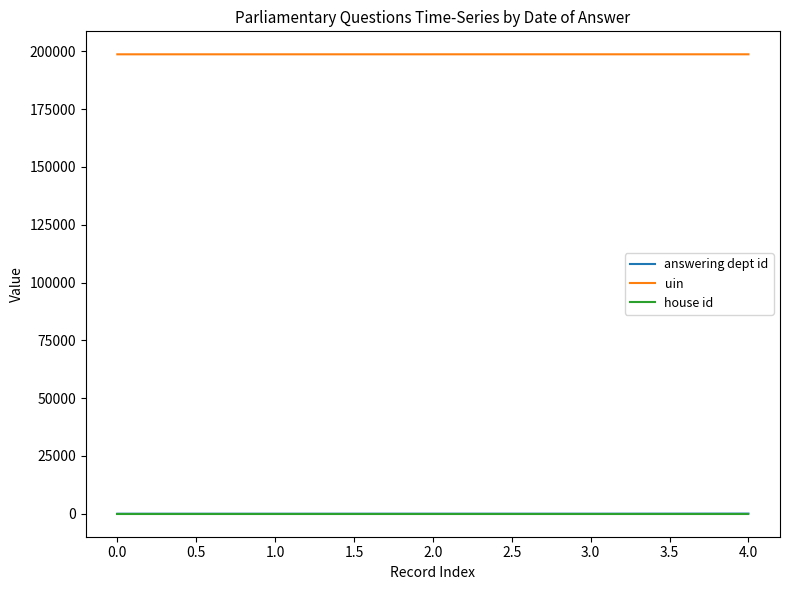

The value of uin at 3.0 is 198730. True or false?

True